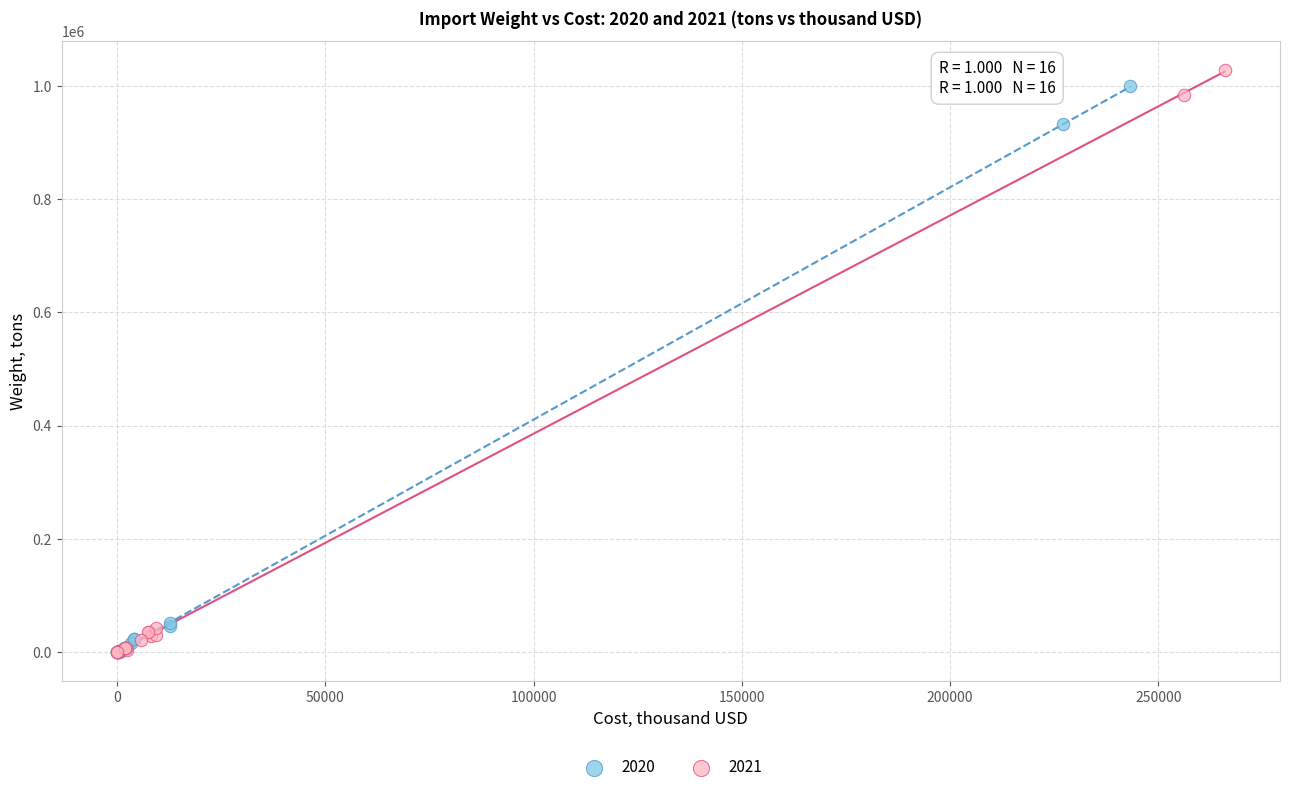

Which series contains the highest Y value?

2021